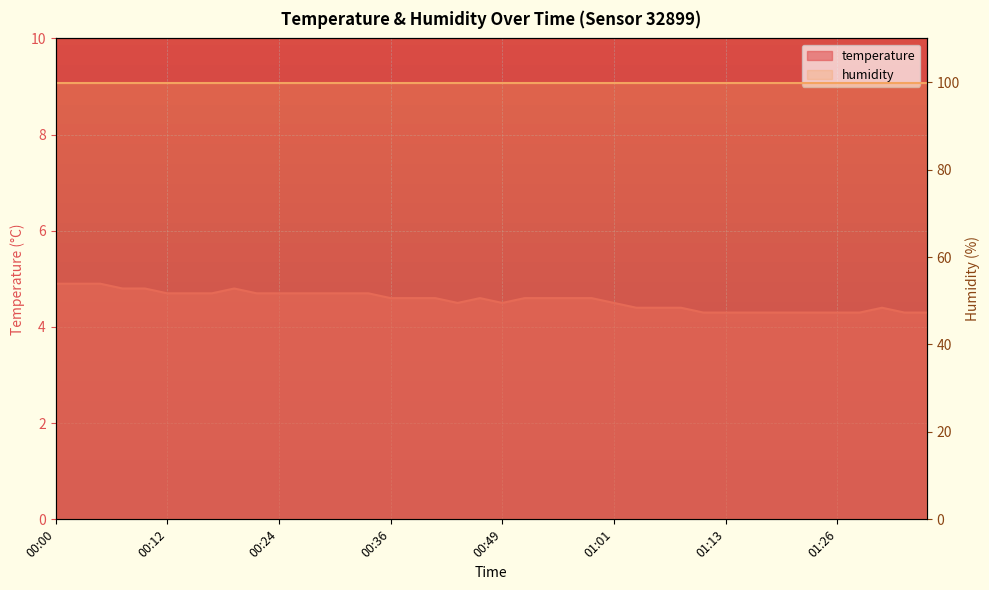

True or false: the data shows 1.3 at 01:23.

False